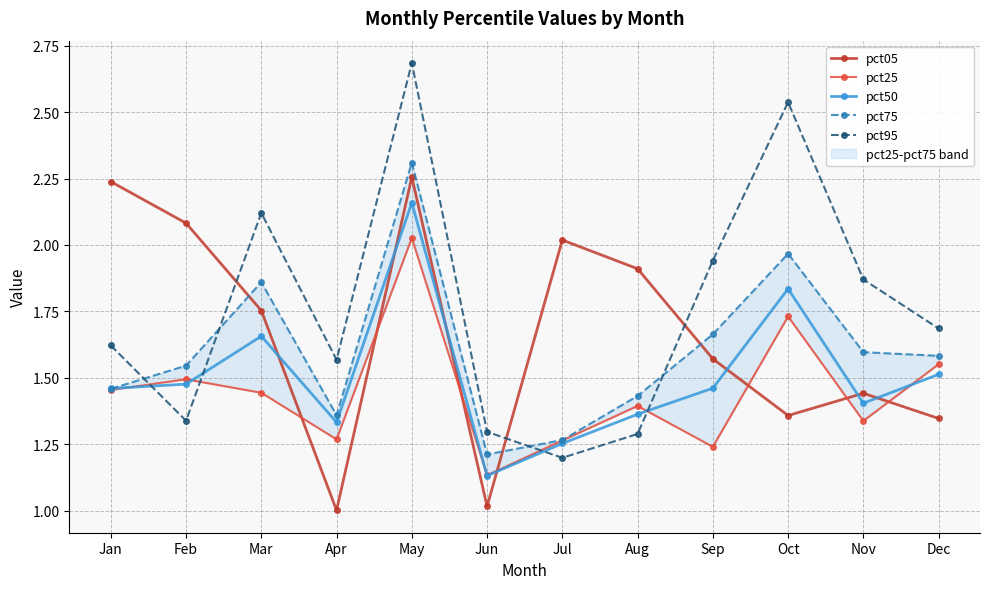

What is the value of the pct05 point at the 6th from the left?

1.0